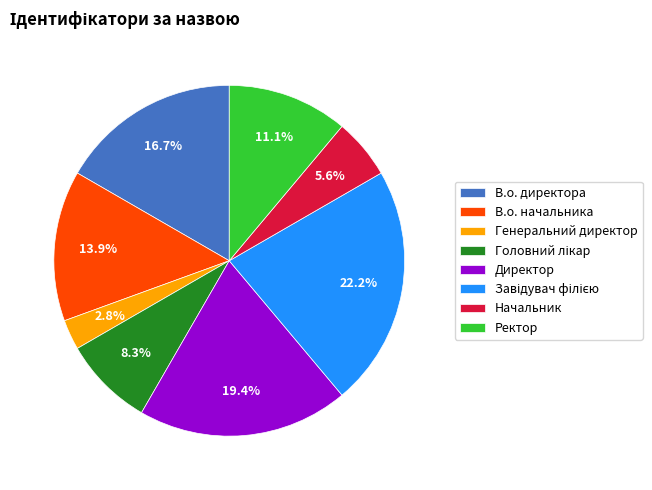

Is there any slice that represents more than half of the pie?

No